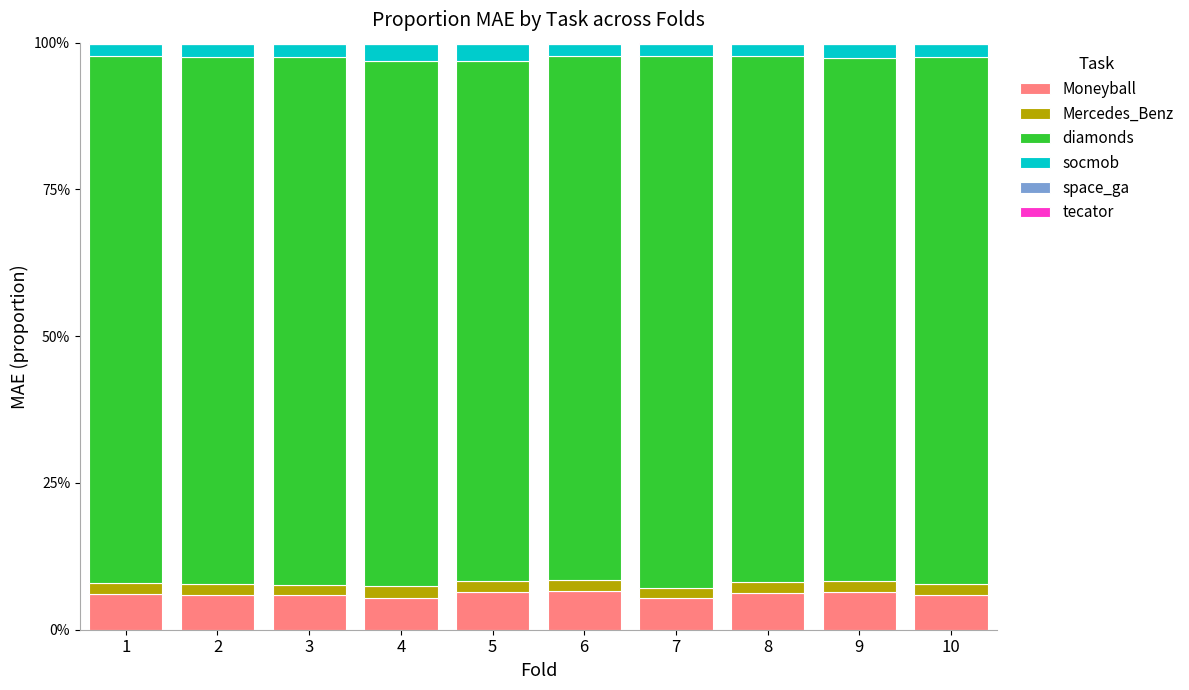

Rank the series at 8 from highest to lowest value.

diamonds, Moneyball, socmob, Mercedes_Benz, tecator, space_ga